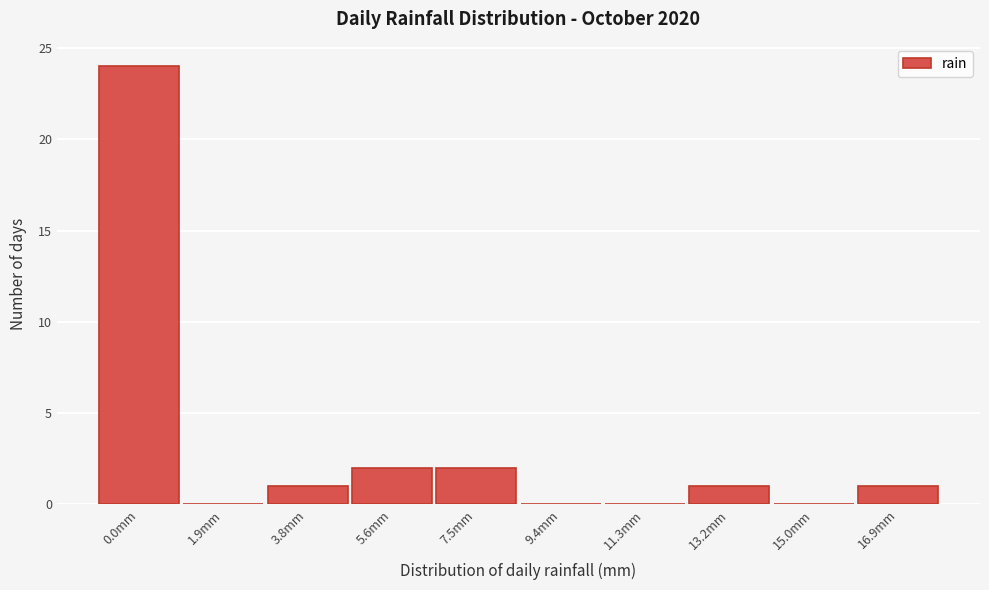

Reading right to left, transcribe all the data shown in this chart.

16.9mm=1	15.0mm=0	13.2mm=1	11.3mm=0	9.4mm=0	7.5mm=2	5.6mm=2	3.8mm=1	1.9mm=0	0.0mm=24